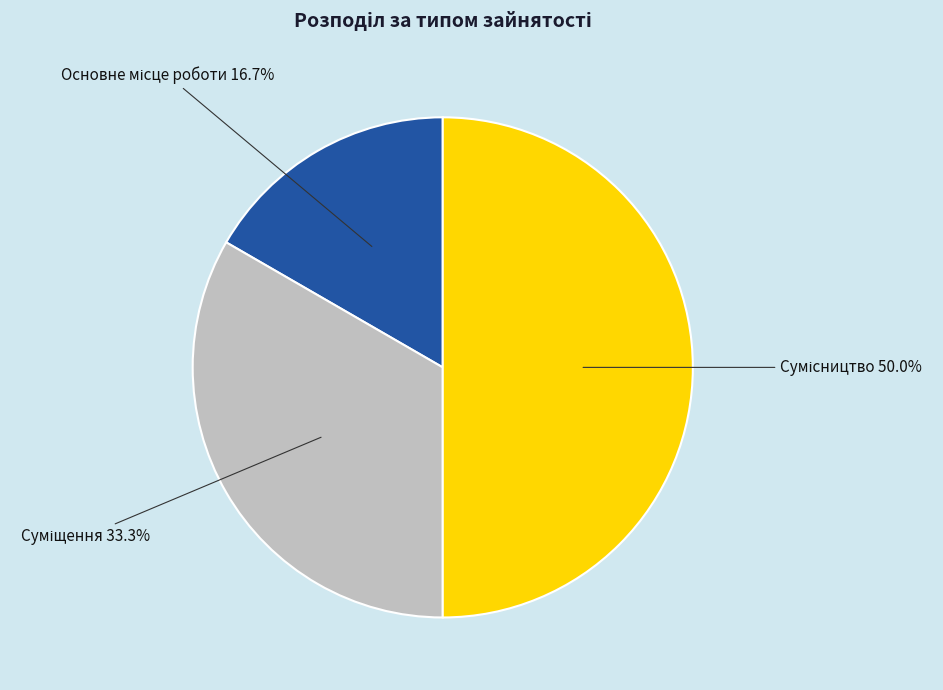

Do Сумісництво and Суміщення together represent more than half of the pie?

Yes